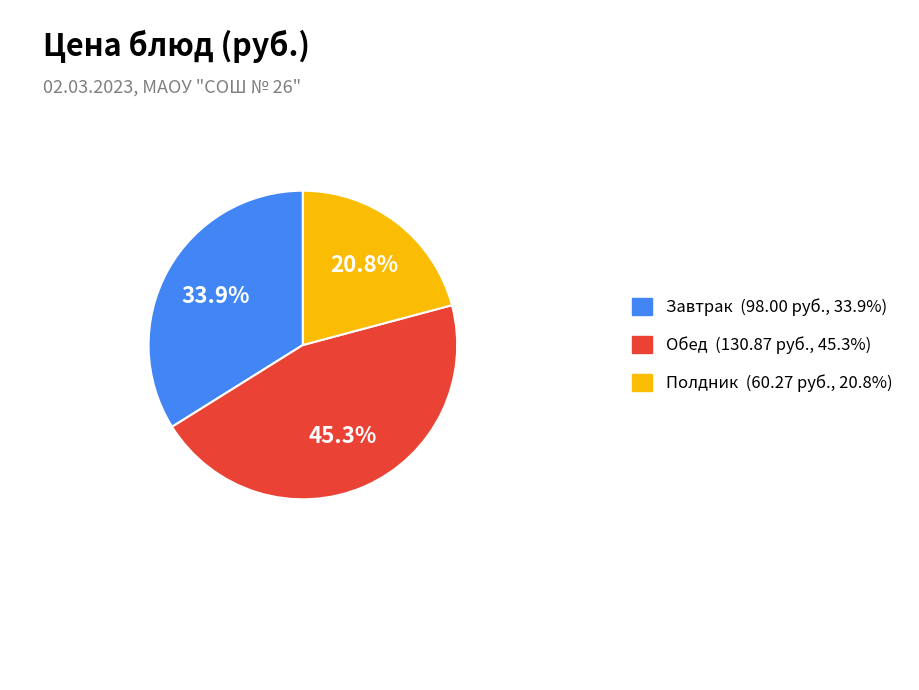

Does any single category account for the majority?

No